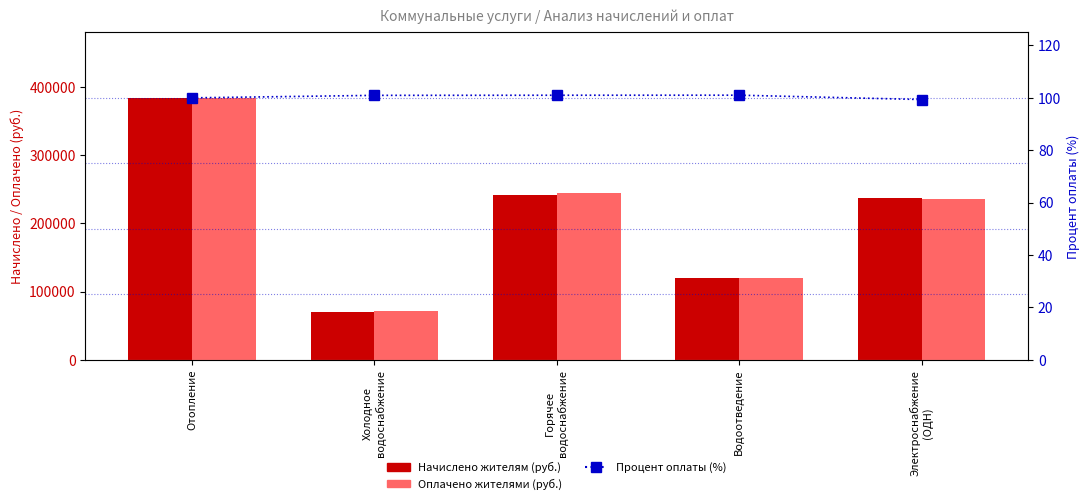

What is the sum of all Начислено жителям (руб.) values?

1053693.8